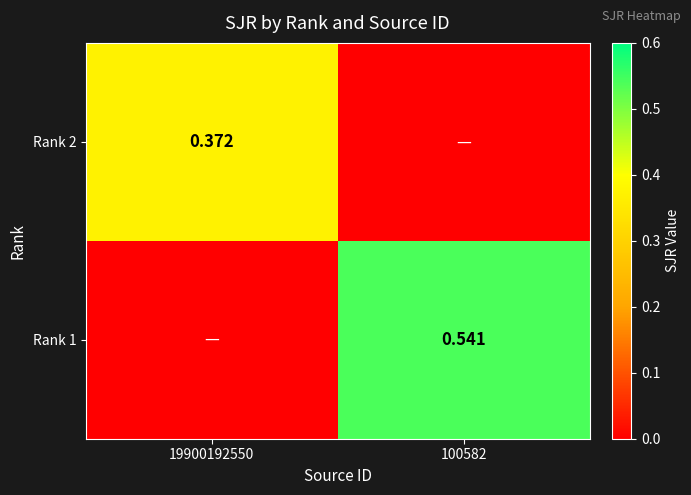

At which category does the chart reach its minimum across all series?

100582